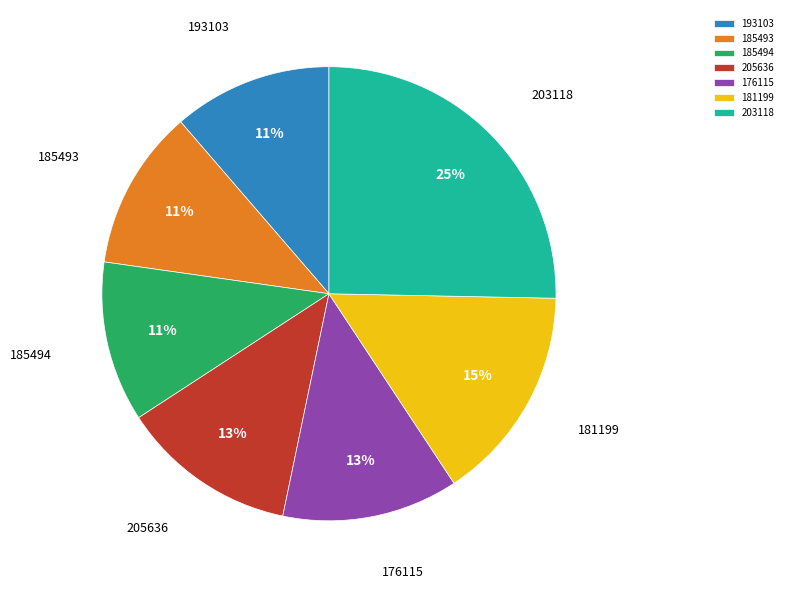

What is the ratio of the value at 185493 to the value at 181199?

0.7